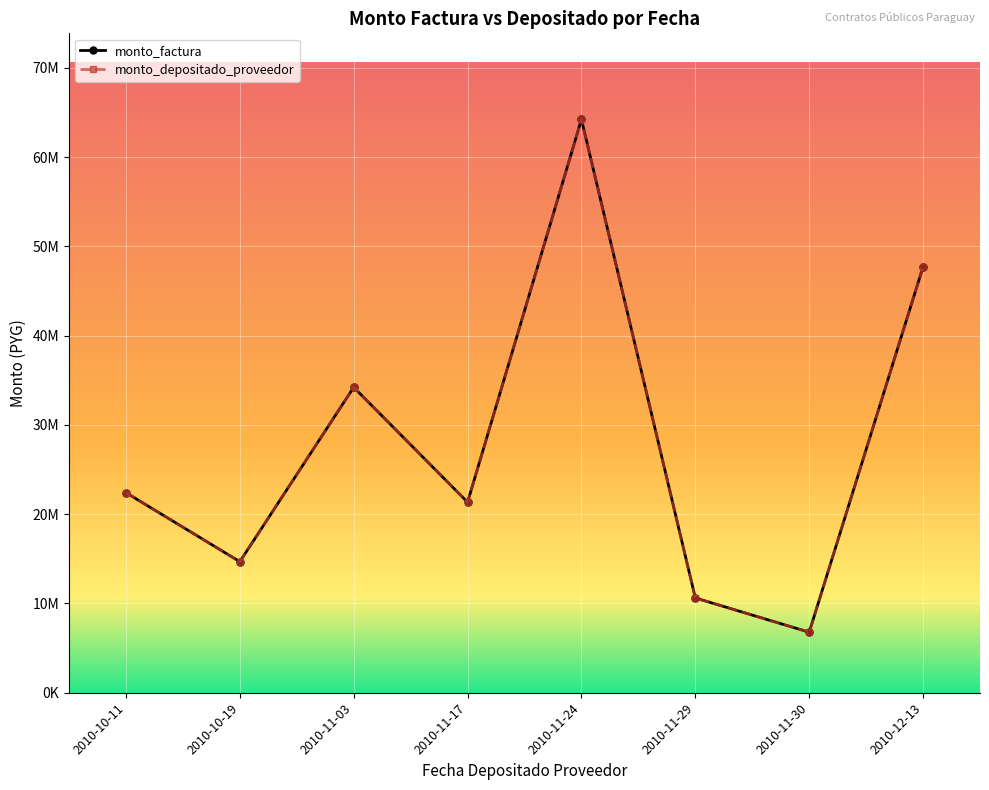

Is this an area chart (filled region under the line)?

No